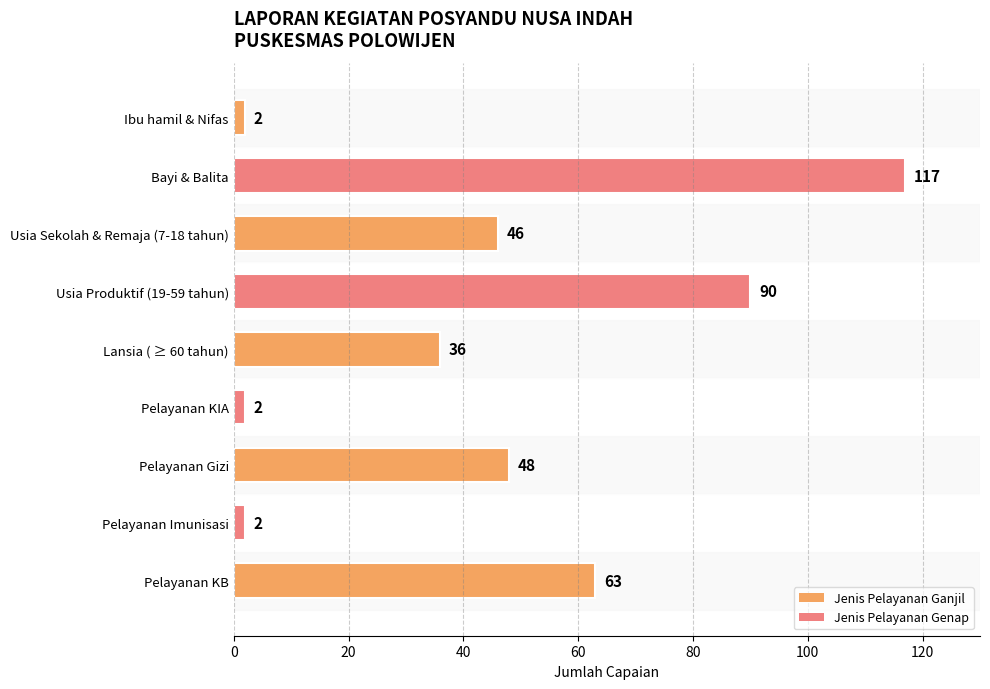

What position from the bottom is Pelayanan KB?

1